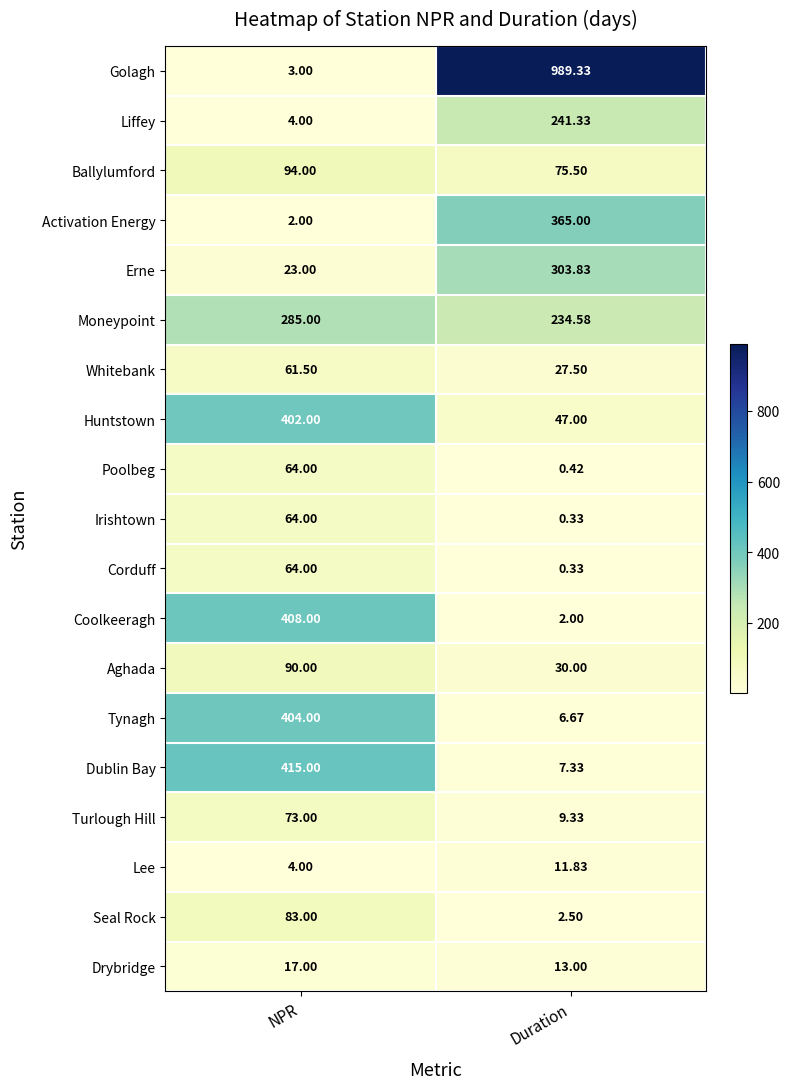

Rank the categories by Coolkeeragh value from highest to lowest.

NPR, Duration